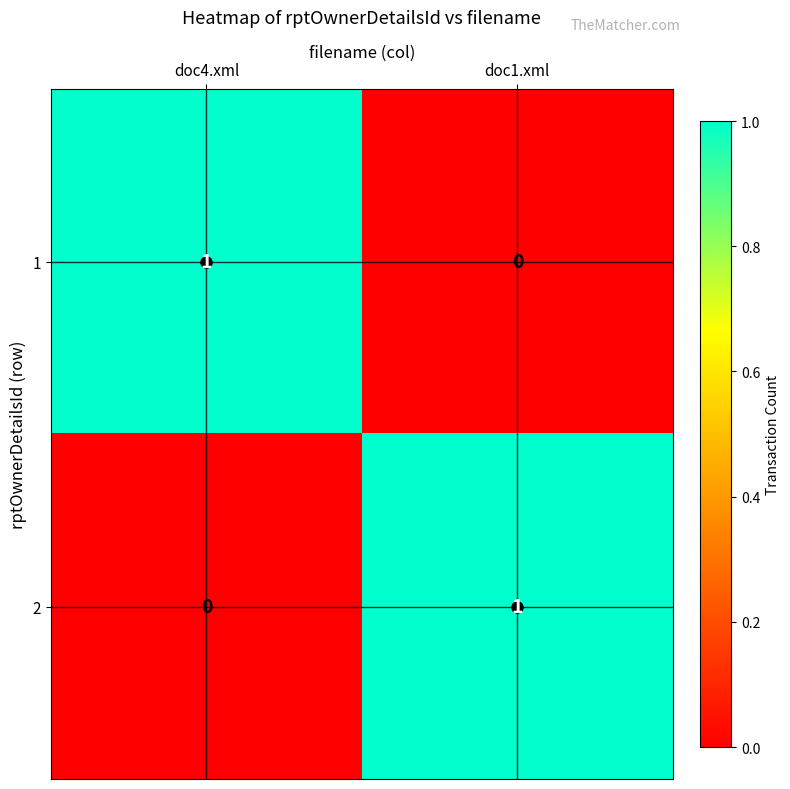

The 1 series shows 0 at doc1.xml. True or false?

True